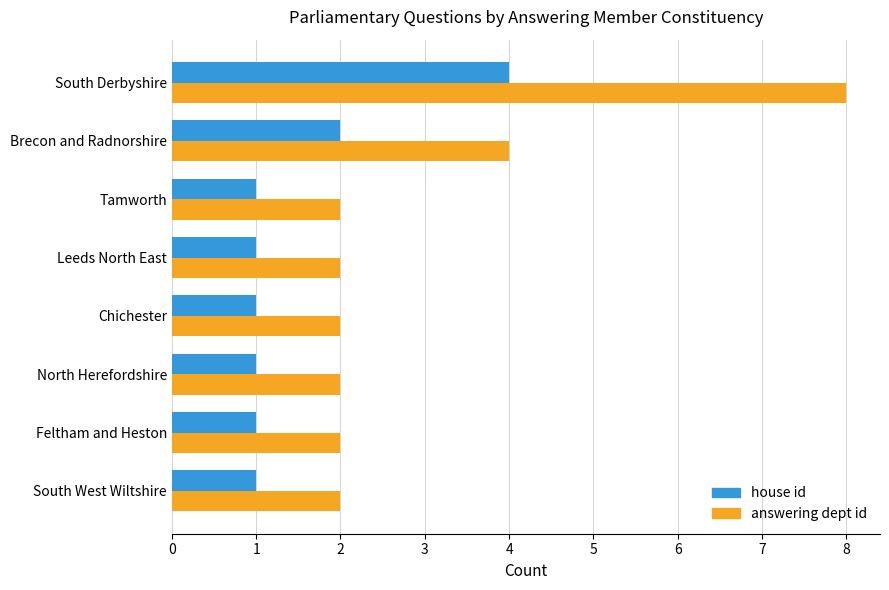

List the series in order of their overall mean, lowest first.

house id, answering dept id